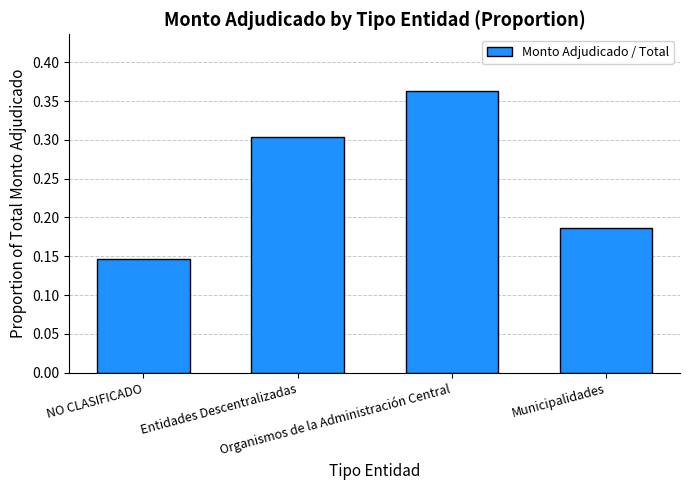

What is the sum of all values?

1.0